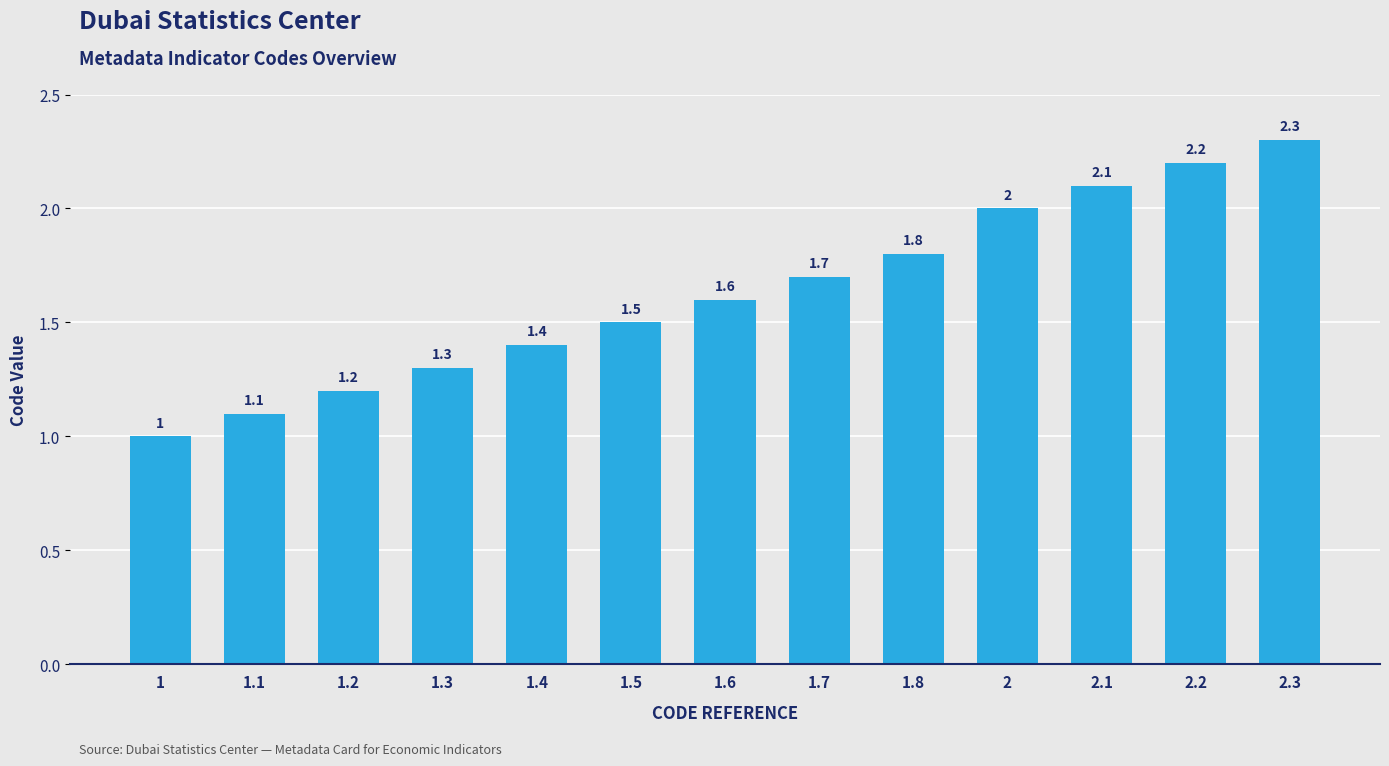

What is the minimum value shown in the chart?

1.0